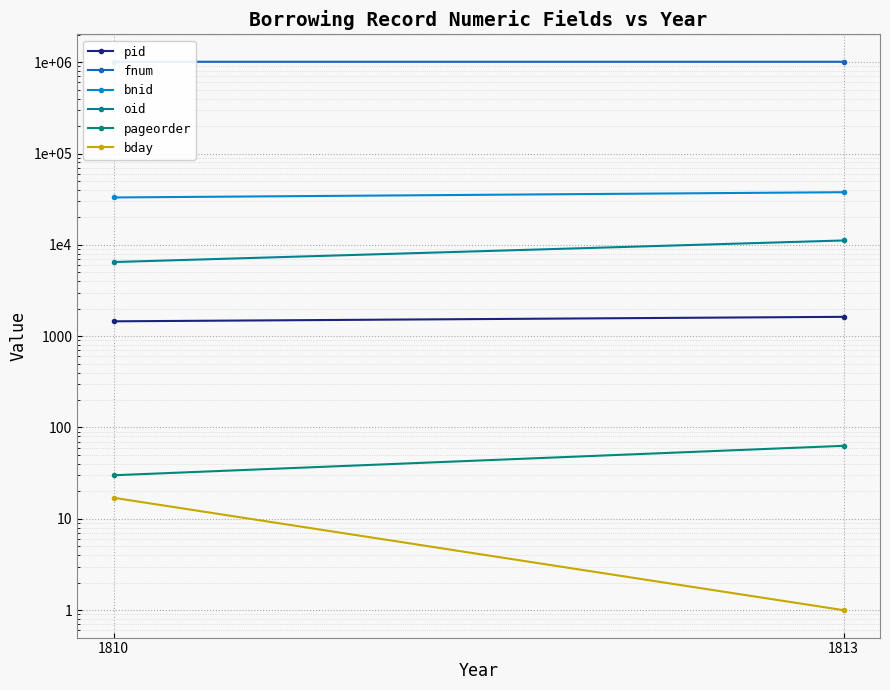

Reading left to right, extract all data points from this chart.

pid: 1810=1454	1813=1628
fnum: 1810=1010451	1813=1010585
bnid: 1810=33011	1813=37695
oid: 1810=6480	1813=11164
pageorder: 1810=30	1813=63
bday: 1810=17	1813=1